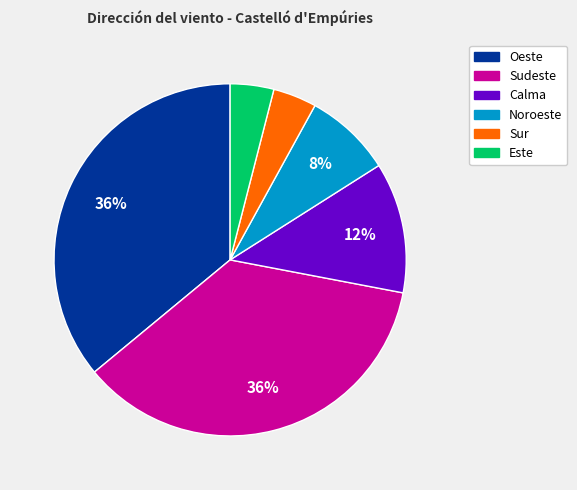

Is there any slice that represents more than half of the pie?

No